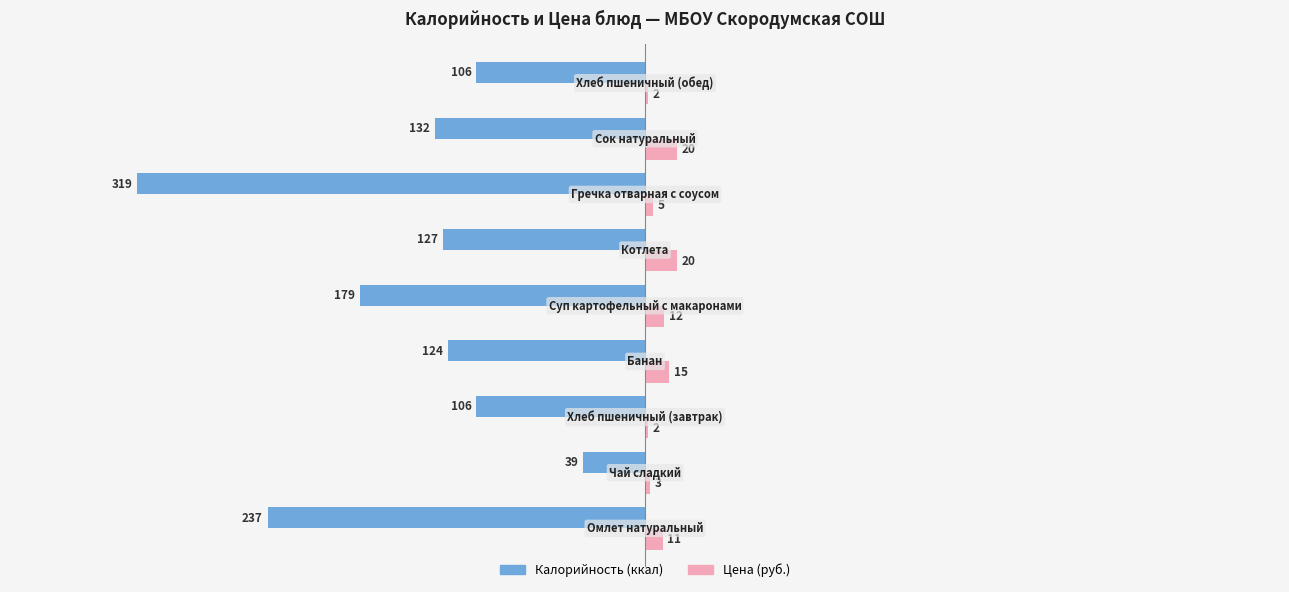

What is the maximum value shown in the chart?

20